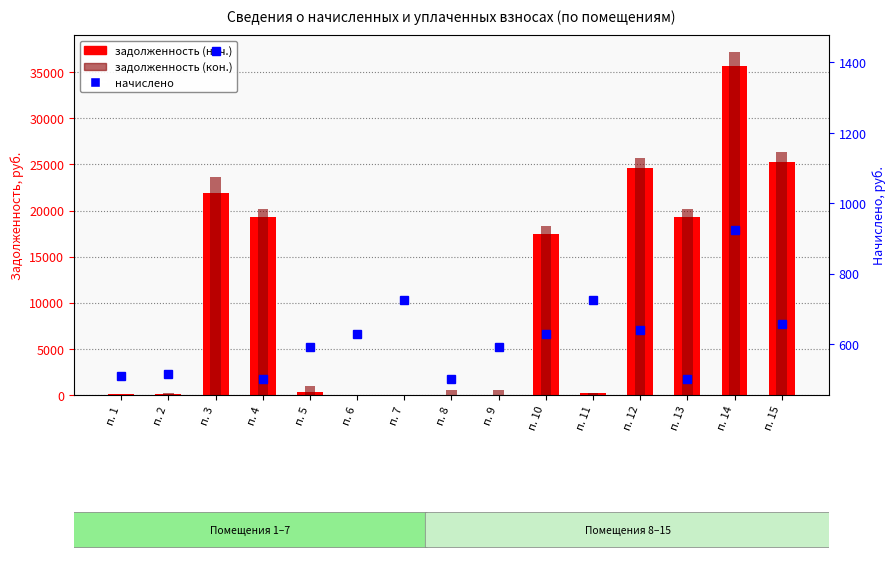

What is the maximum value for начислено?

1431.6